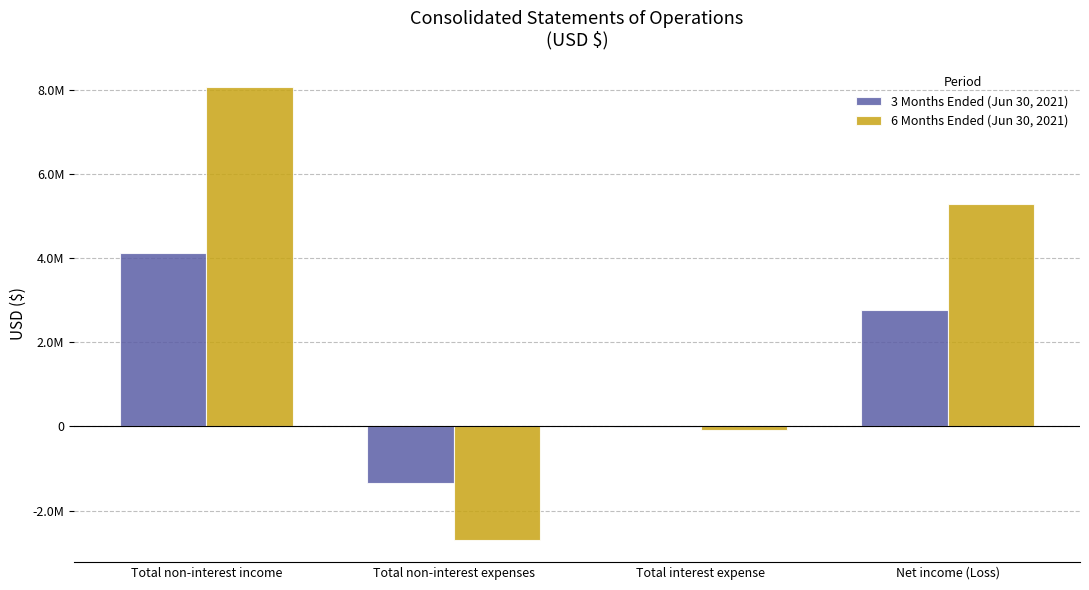

Which series has the largest range (max minus min)?

6 Months Ended (Jun 30, 2021)